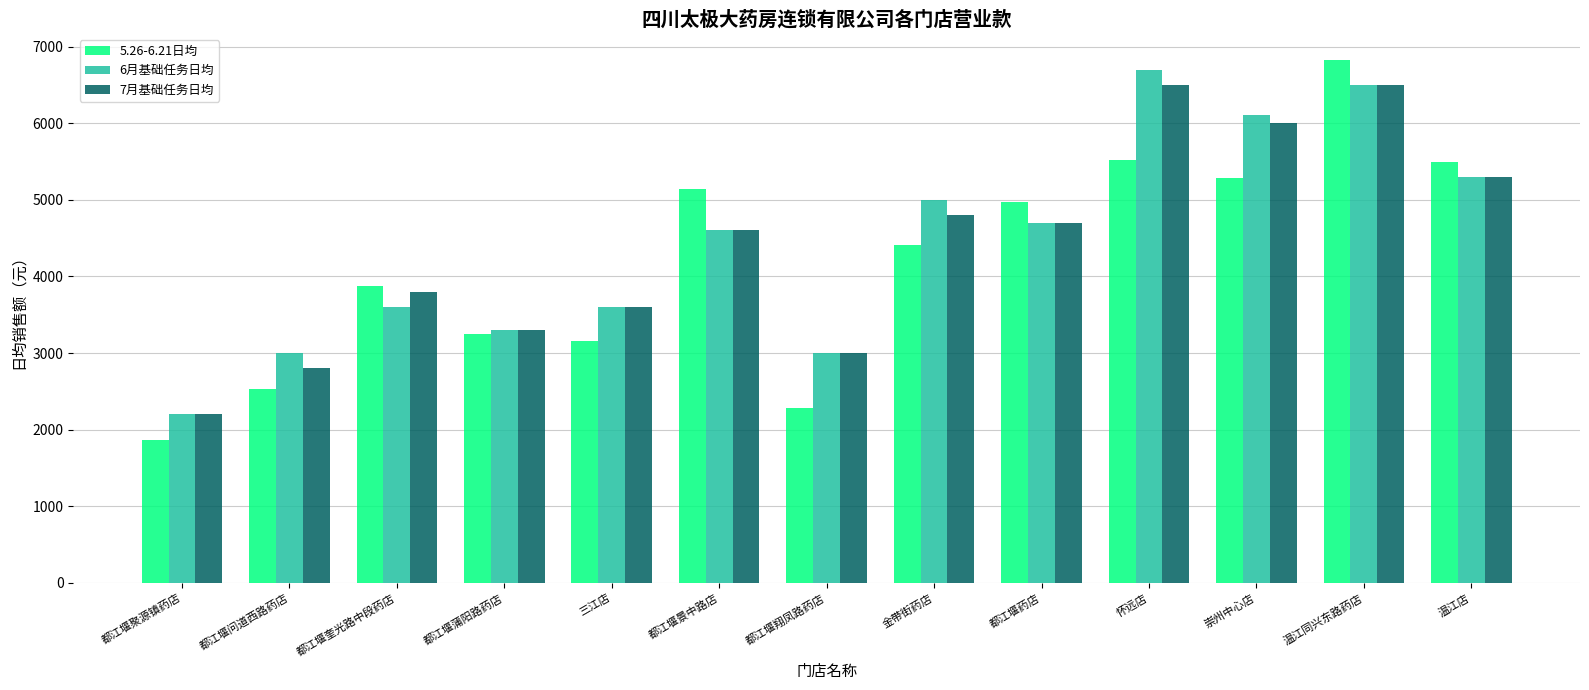

Which label corresponds to the smallest value in the chart?

都江堰聚源镇药店